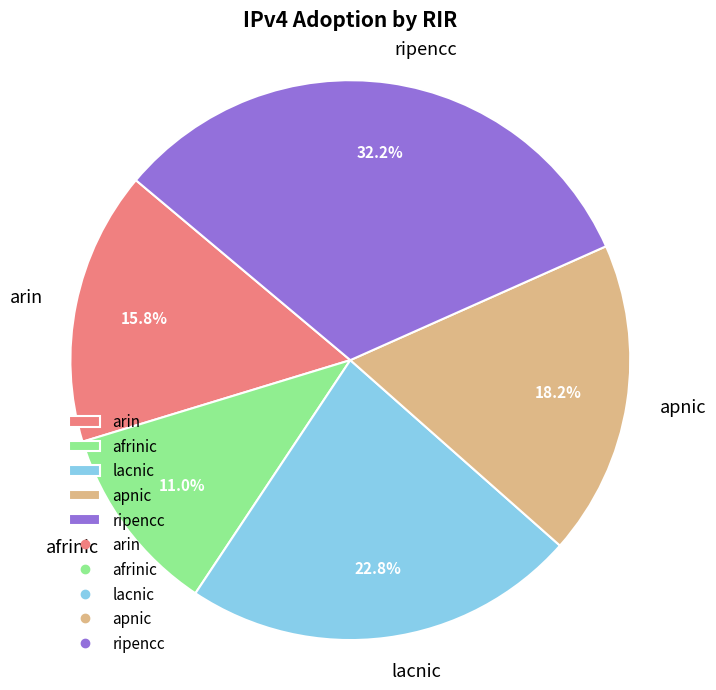

Is it true that apnic is 33% of the pie?

False